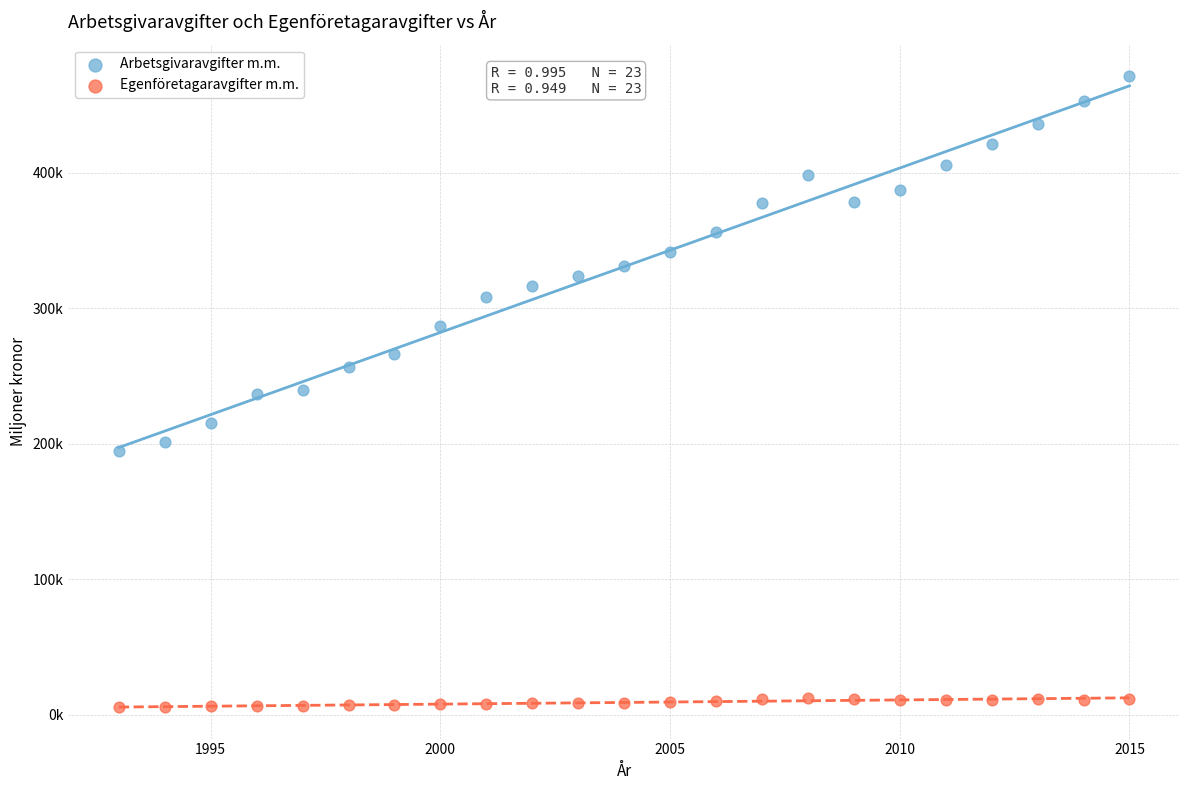

What are all the series names shown in the legend?

Arbetsgivaravgifter m.m., Egenföretagaravgifter m.m.